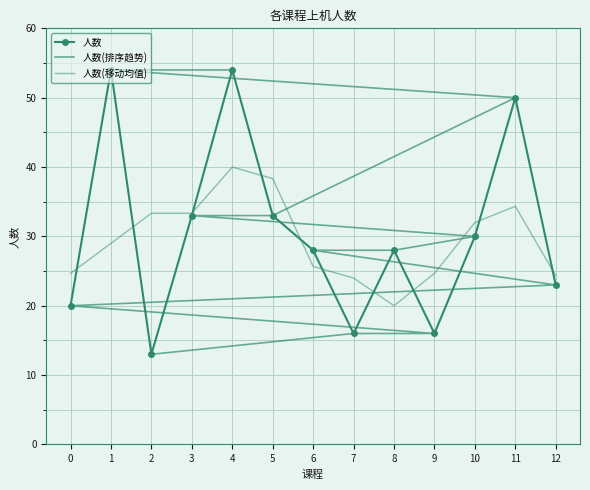

Reading right to left, transcribe all the data shown in this chart.

人数: 23.0	50.0	30.0	16.0	28.0	16.0	28.0	33.0	54.0	33.0	13.0	54.0	20.0
人数(排序趋势): 54.0	54.0	50.0	33.0	33.0	30.0	28.0	28.0	23.0	20.0	16.0	16.0	13.0
人数(移动均值): 24.3	34.3	32.0	24.7	20.0	24.0	25.7	38.3	40.0	33.3	33.3	29.0	24.7